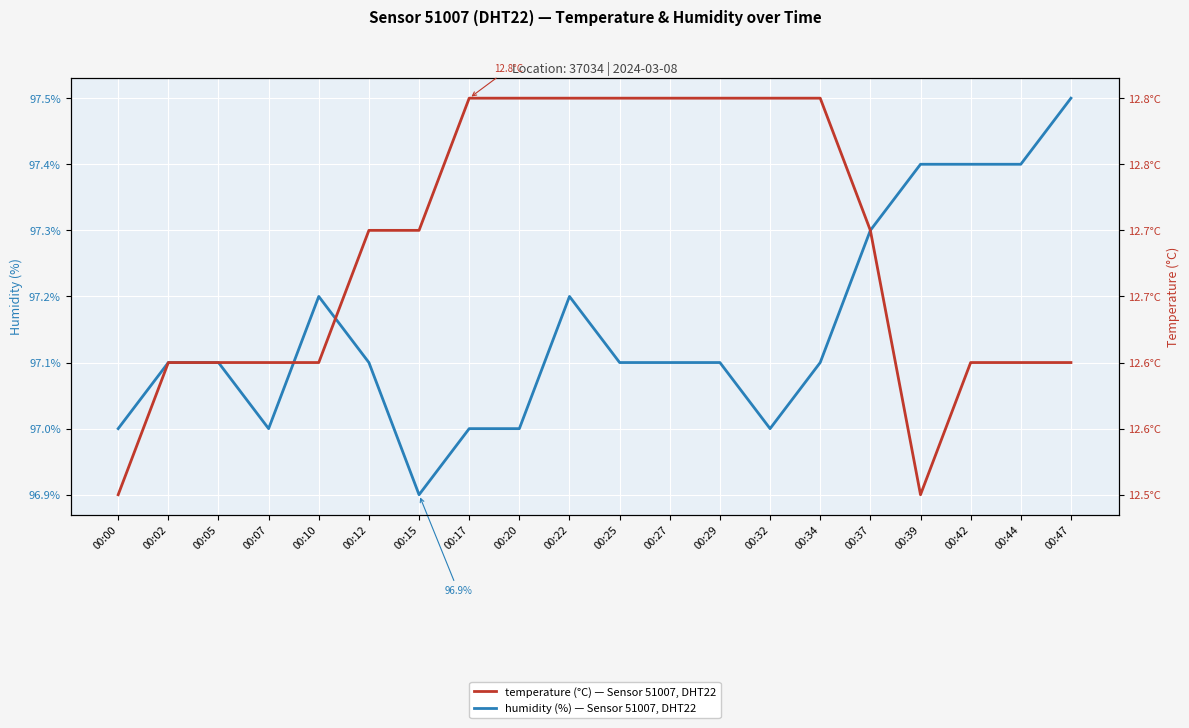

How many categories are shown in the chart?

20